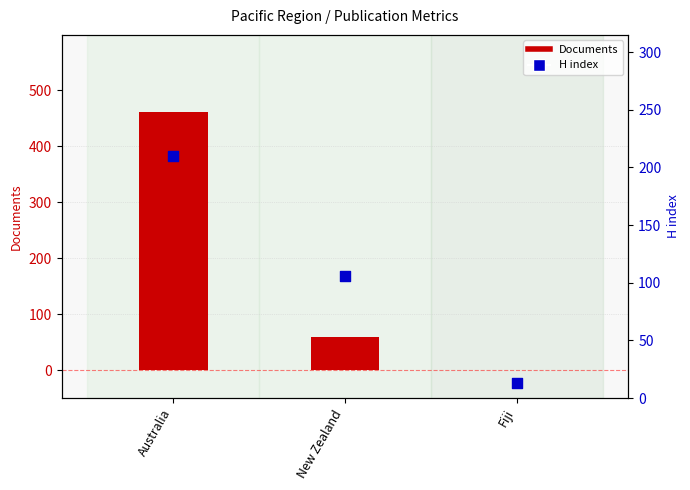

Which series has the largest total across all categories?

Documents